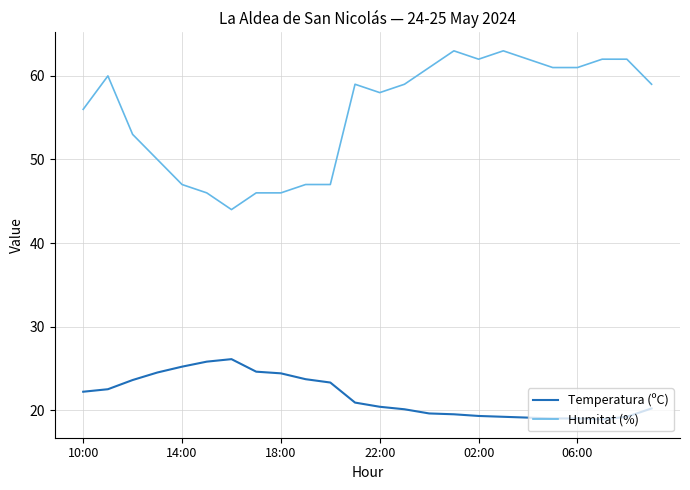

Which series has the largest total across all categories?

Humitat (%)